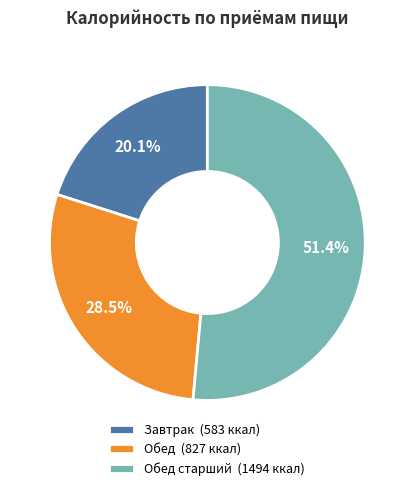

Which category accounts for the majority?

Обед старший (1494 ккал)